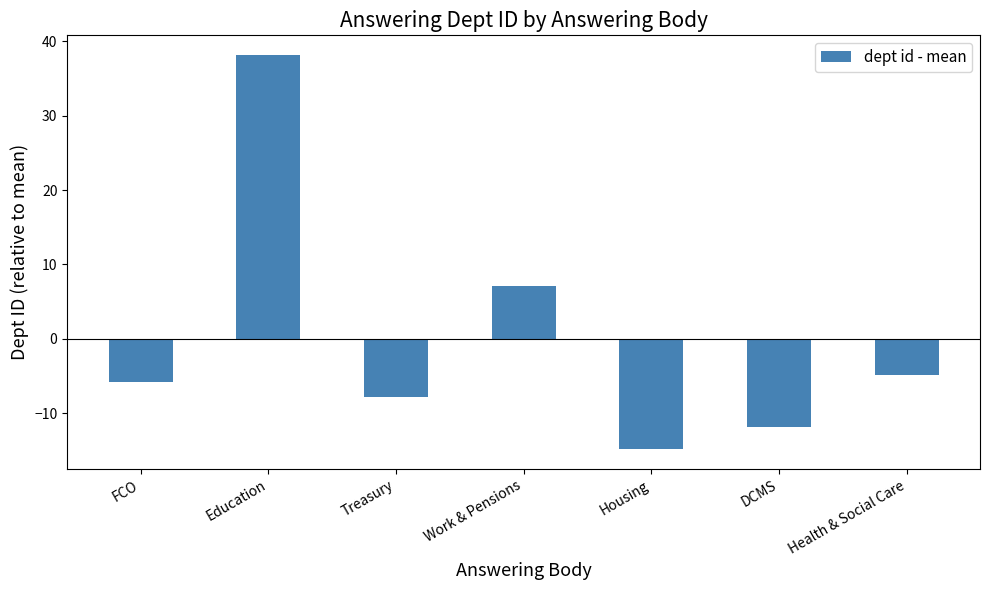

At which label does the data first exceed -5?

Education